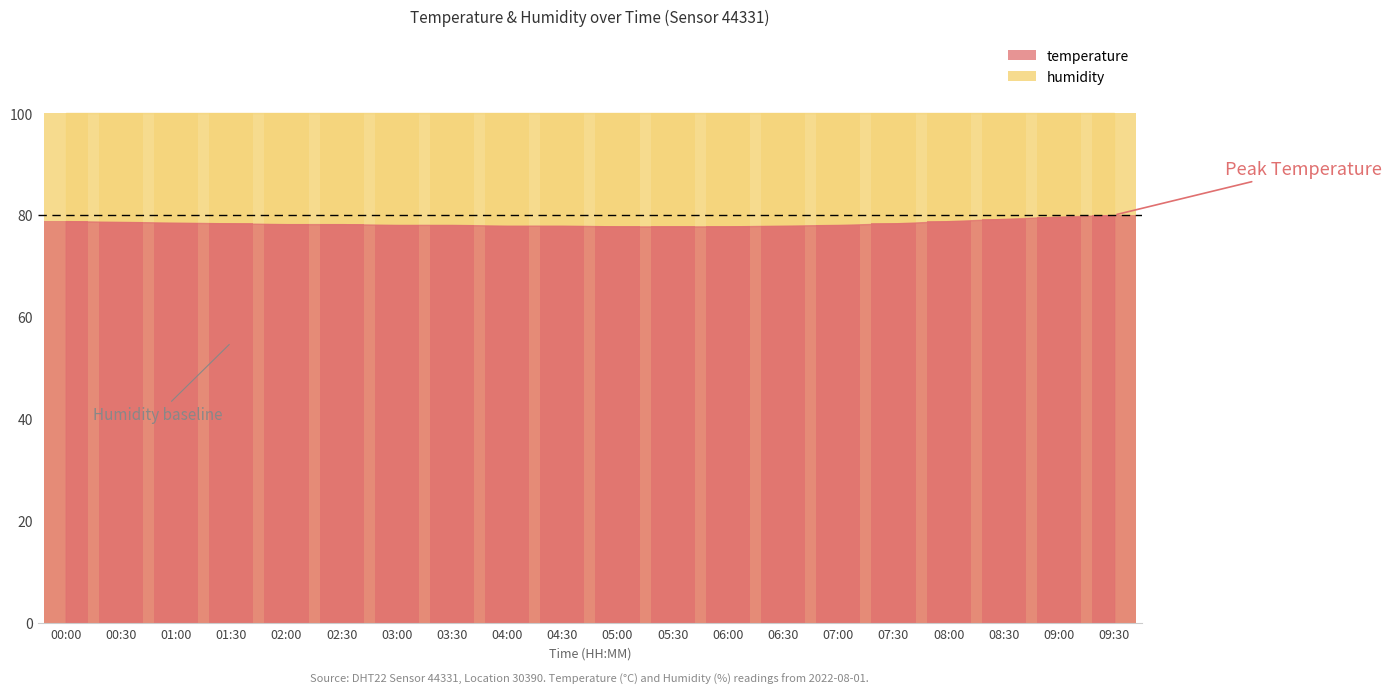

What is the smallest value displayed?

77.8